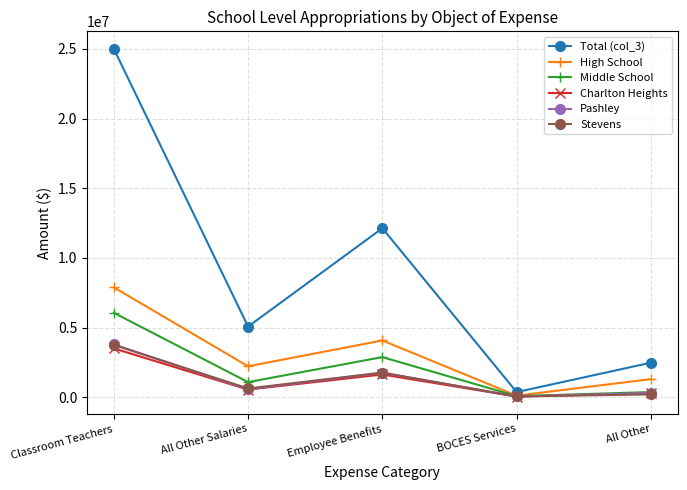

Which category has the highest value across all series?

Classroom Teachers